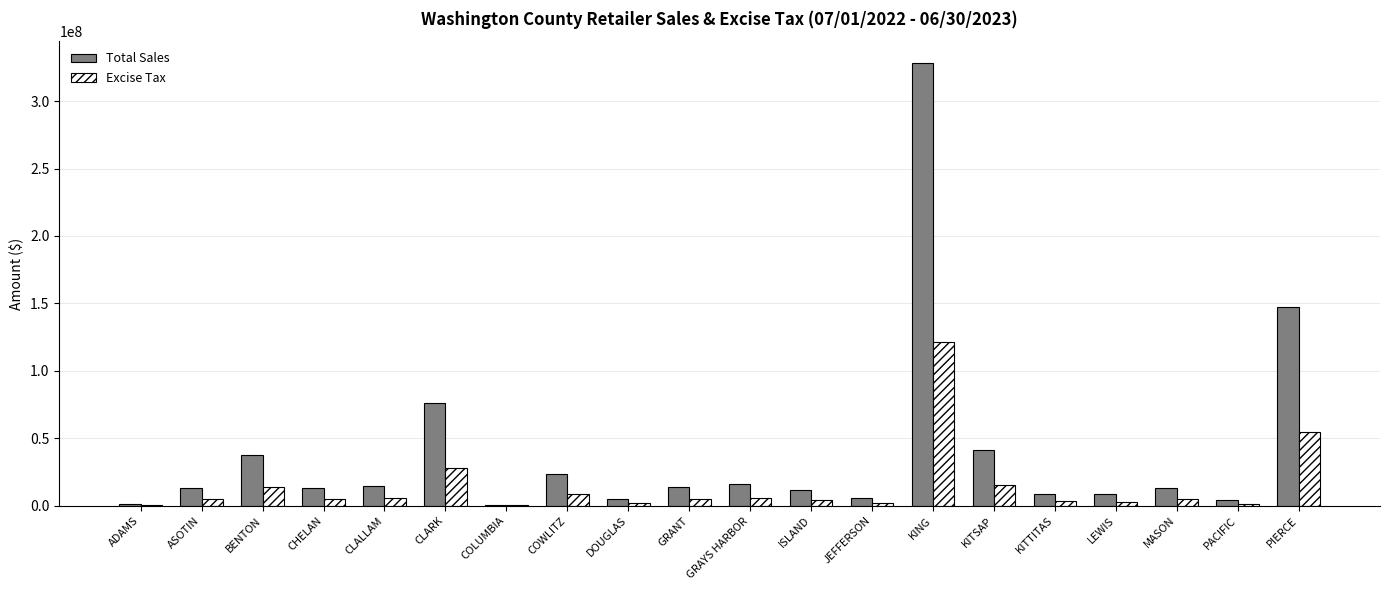

At which label is Excise Tax closest to 60837485?

PIERCE